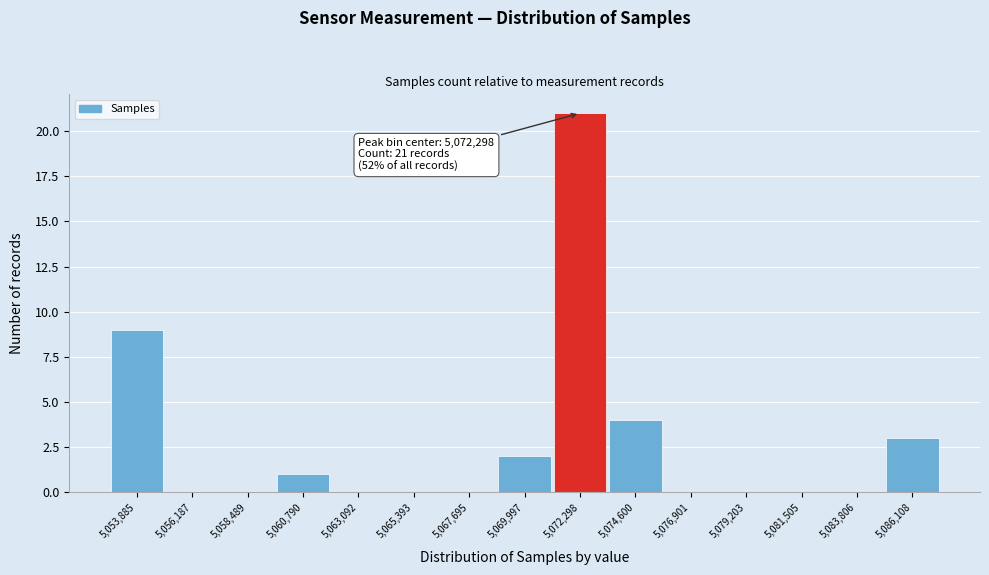

Which range on the x-axis has the tallest bar?

5071000 to 5073500